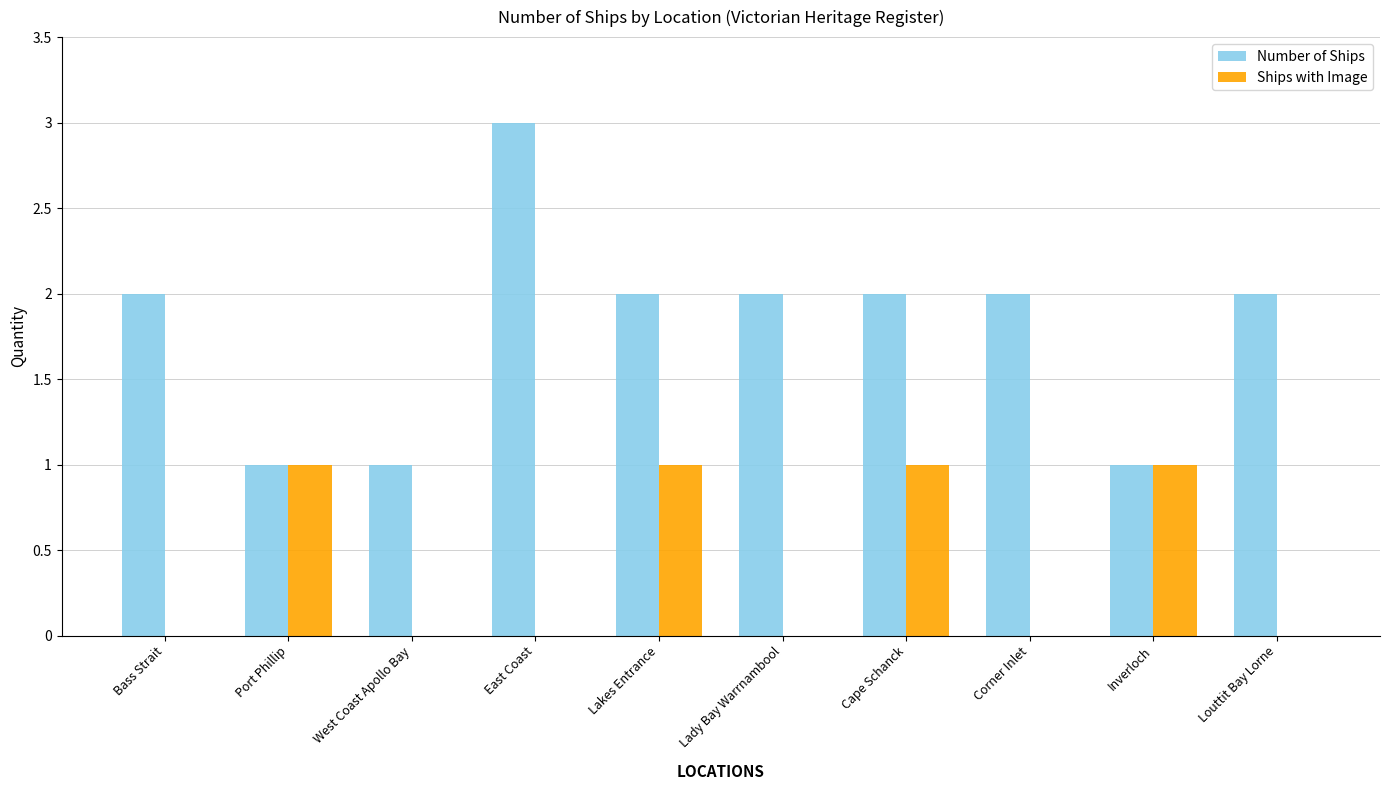

What is the total value across all series at Corner Inlet?

2